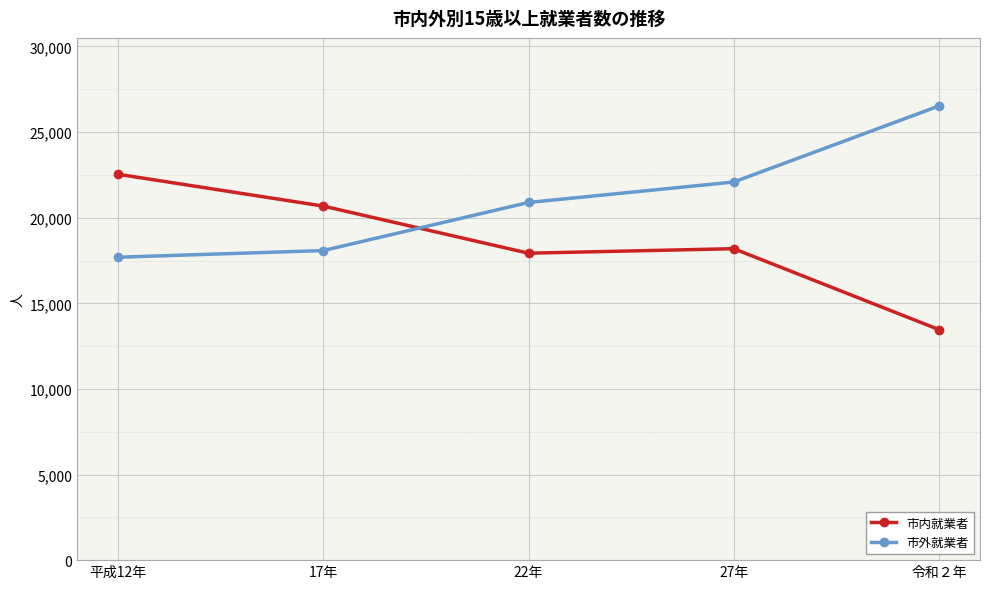

List the series in order of their overall mean, highest first.

市外就業者, 市内就業者